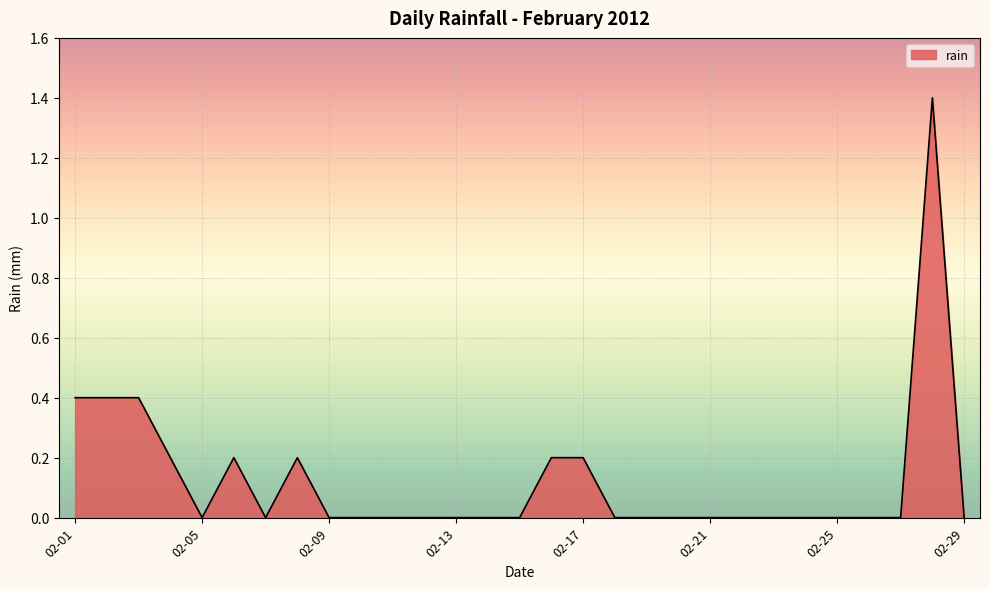

What is the maximum value shown in the chart?

1.4